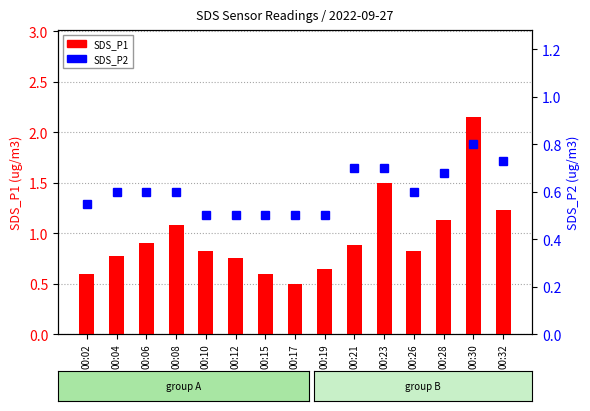

List the series in order of their peak value, highest first.

SDS_P1, SDS_P2